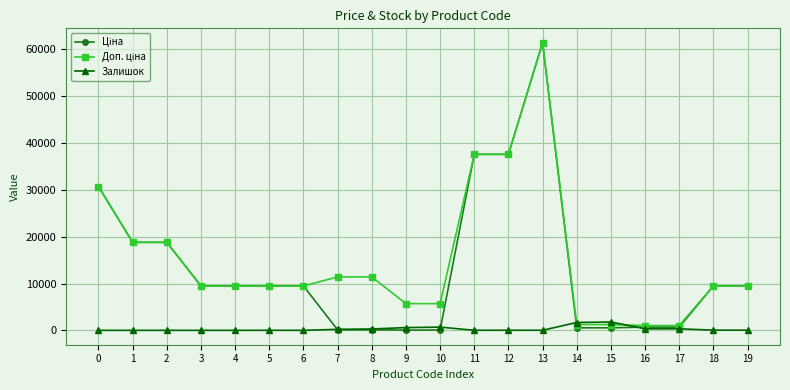

What is the difference between the highest and lowest values at 17?

691.6